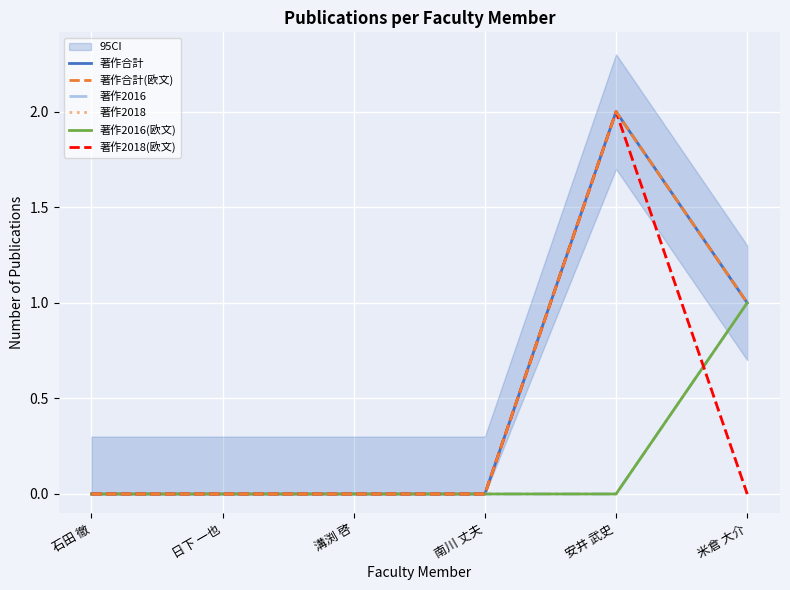

At which category is the sum across all series the highest?

安井 武史